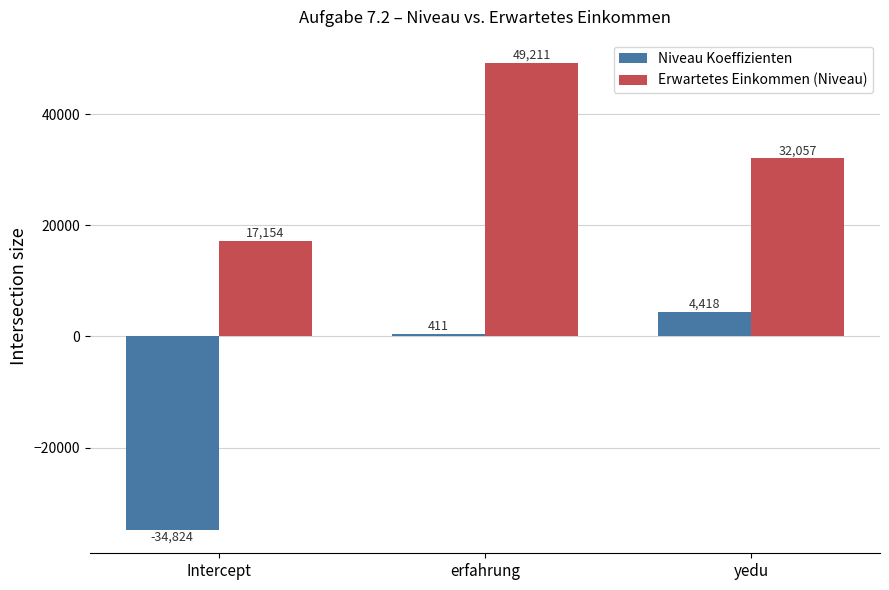

Which series has the largest range (max minus min)?

Niveau Koeffizienten